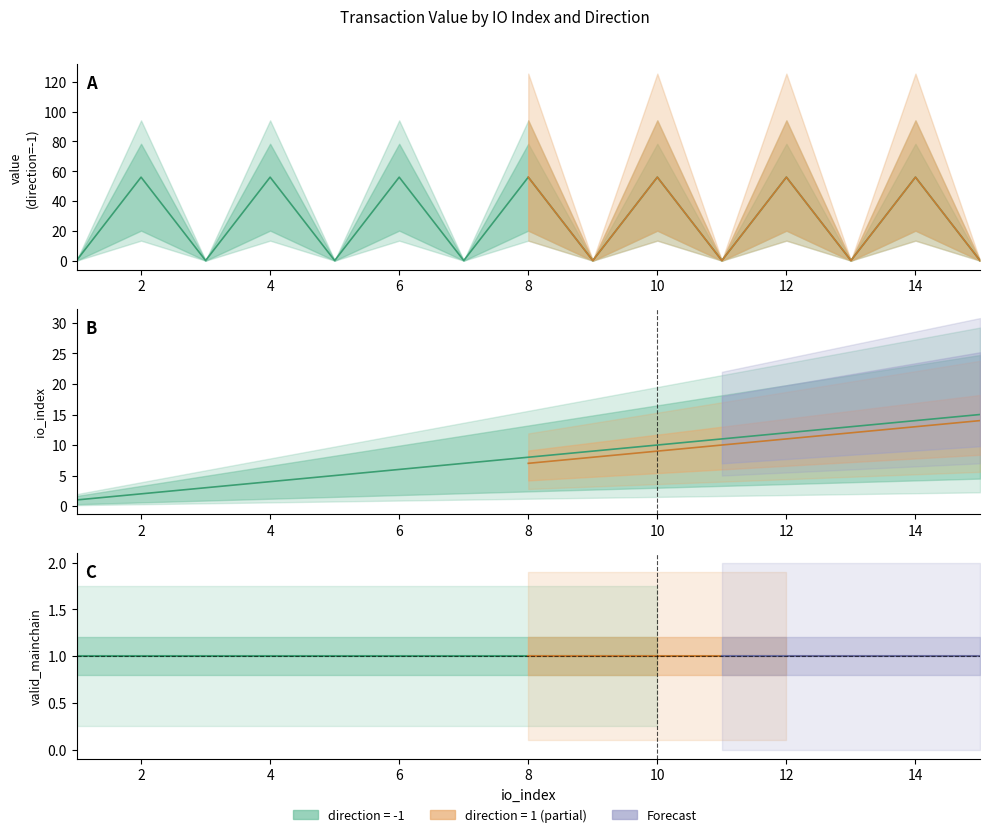

What is the maximum value for direction_neg1_value?

56.0